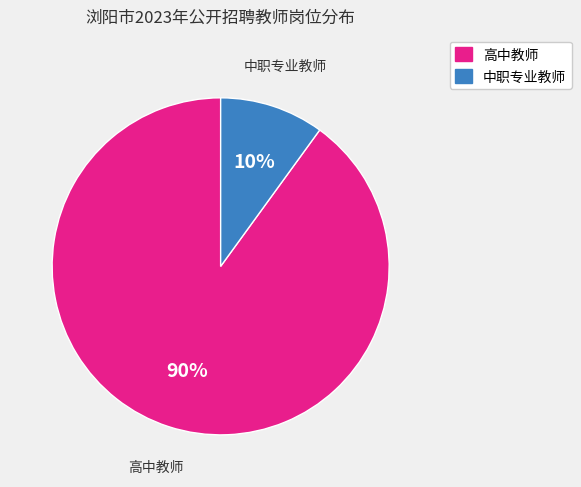

Is there any slice that represents more than half of the pie?

Yes